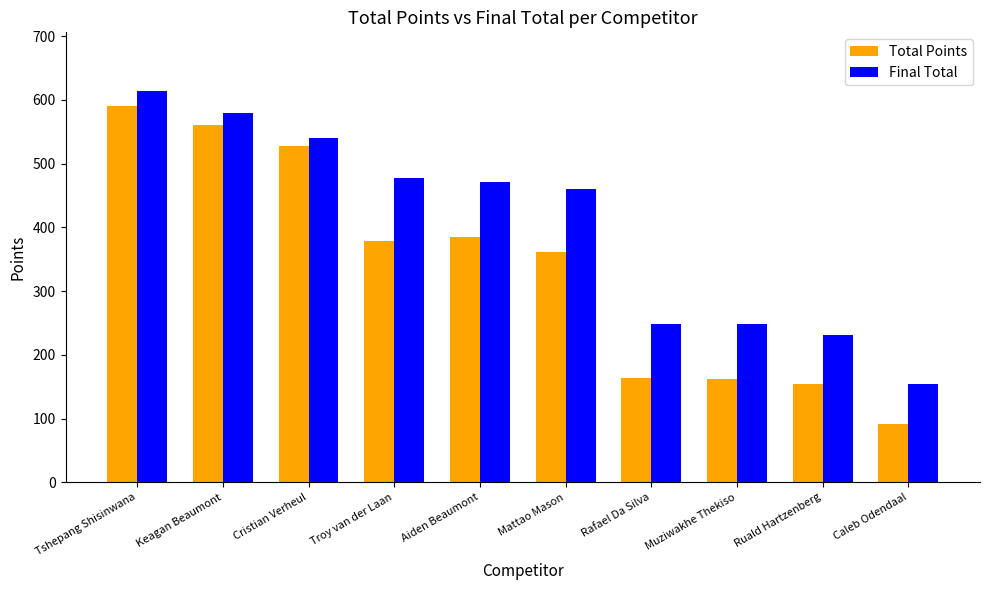

How many values in the Total Points series are below 379?

5